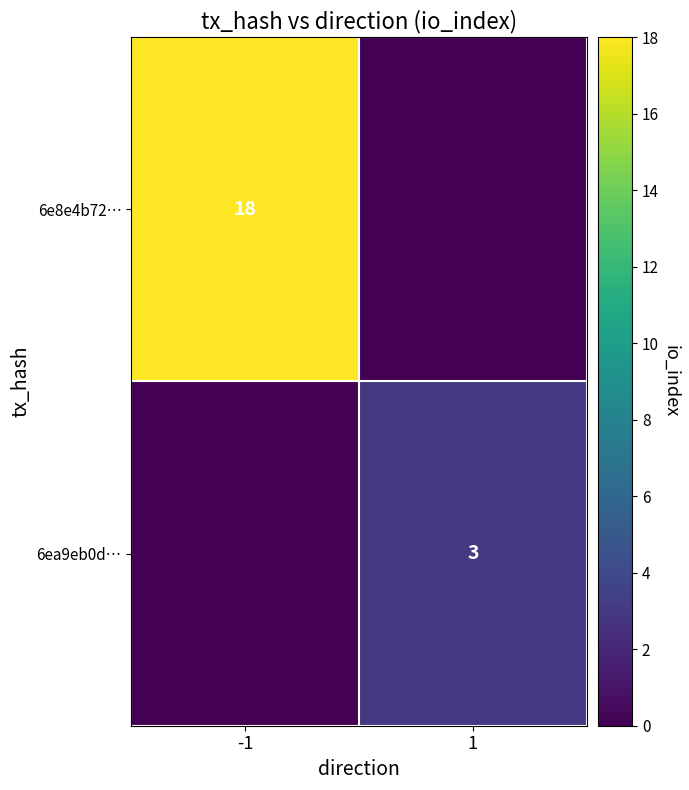

The value of 6ea9eb0d… at 1 is 3. True or false?

True